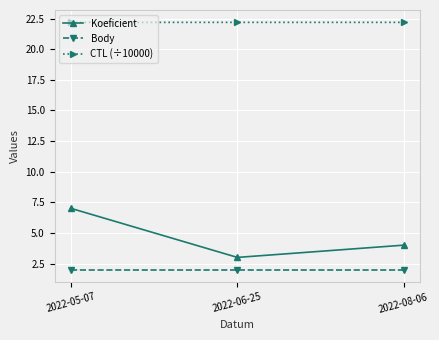

What position from the left is 2022-05-07?

1